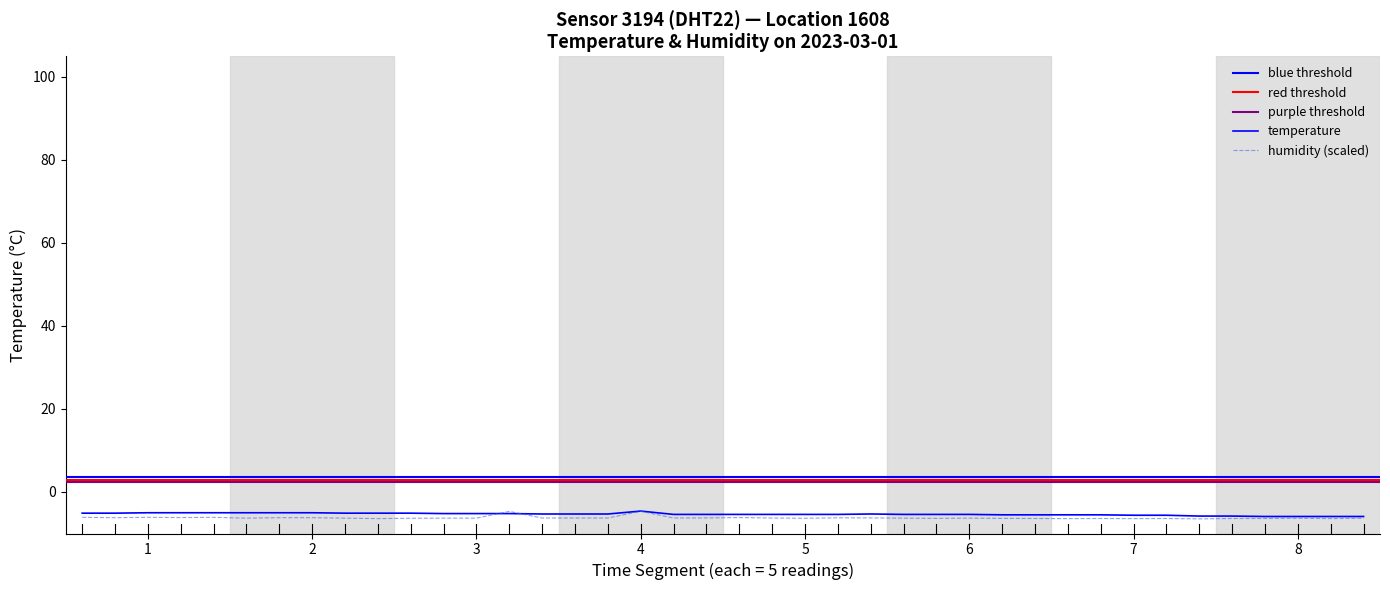

How many data points does each series have?

40